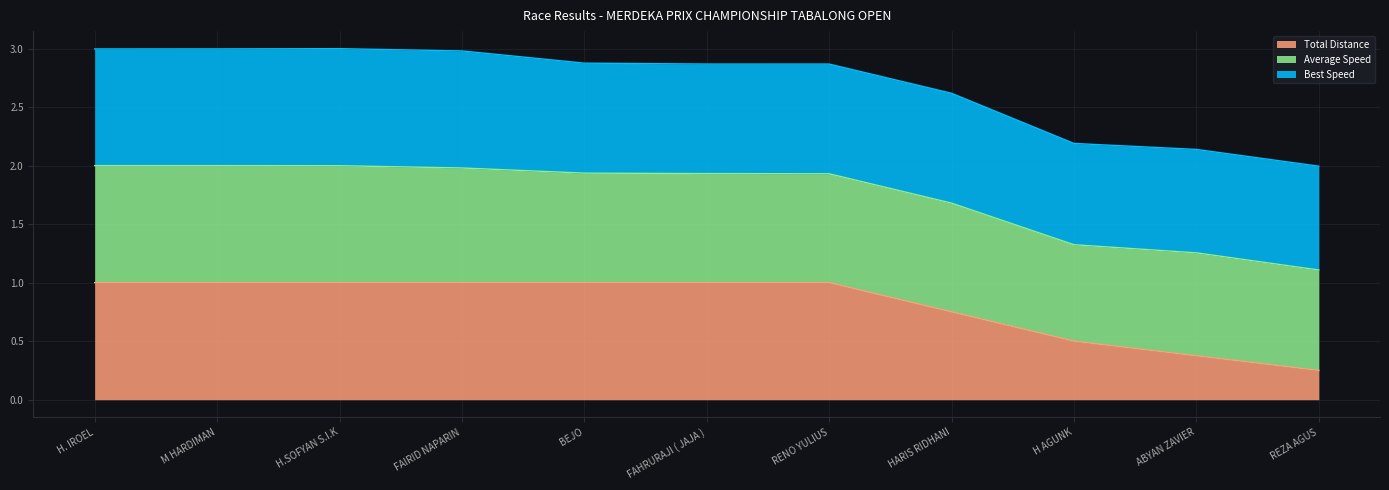

The Total Distance series shows 1.0 at H. IROEL. True or false?

True